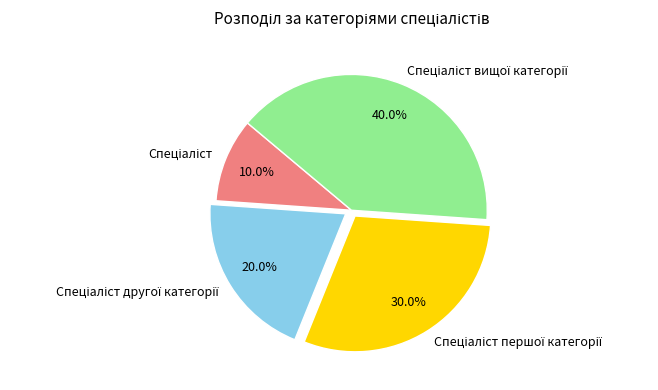

Is there any slice that represents more than half of the pie?

No